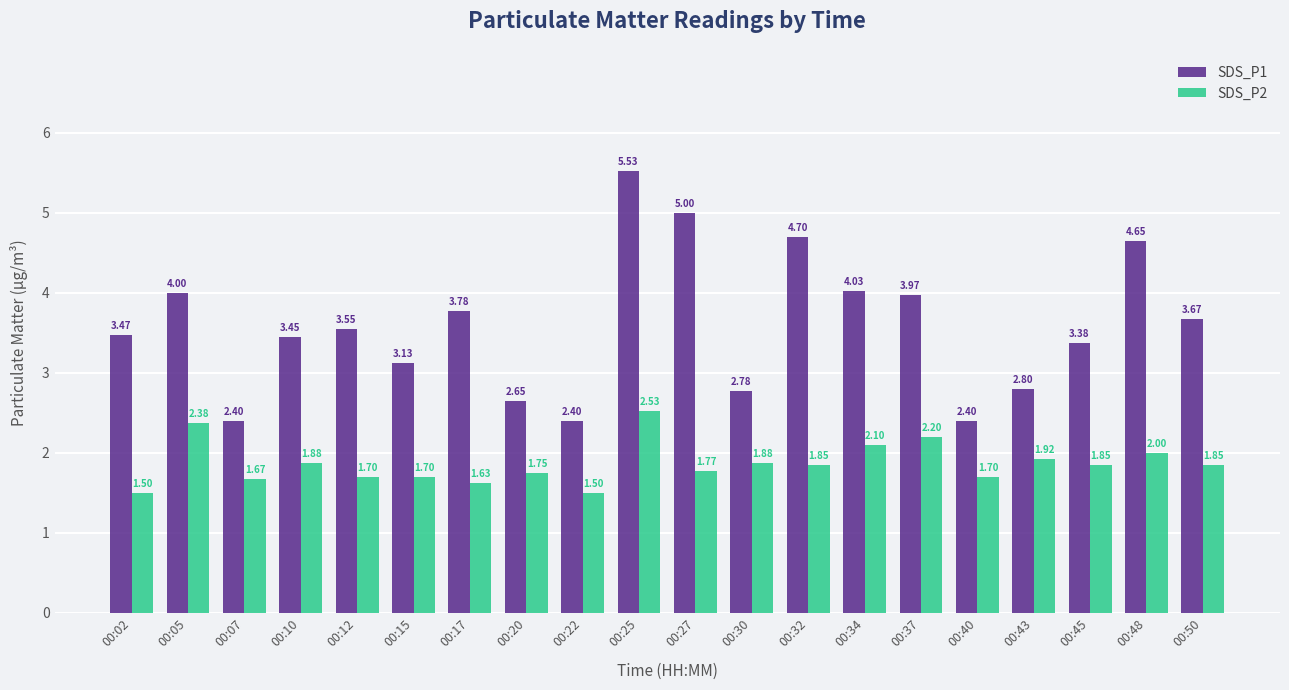

Where is SDS_P2 nearest to the value 2?

00:48